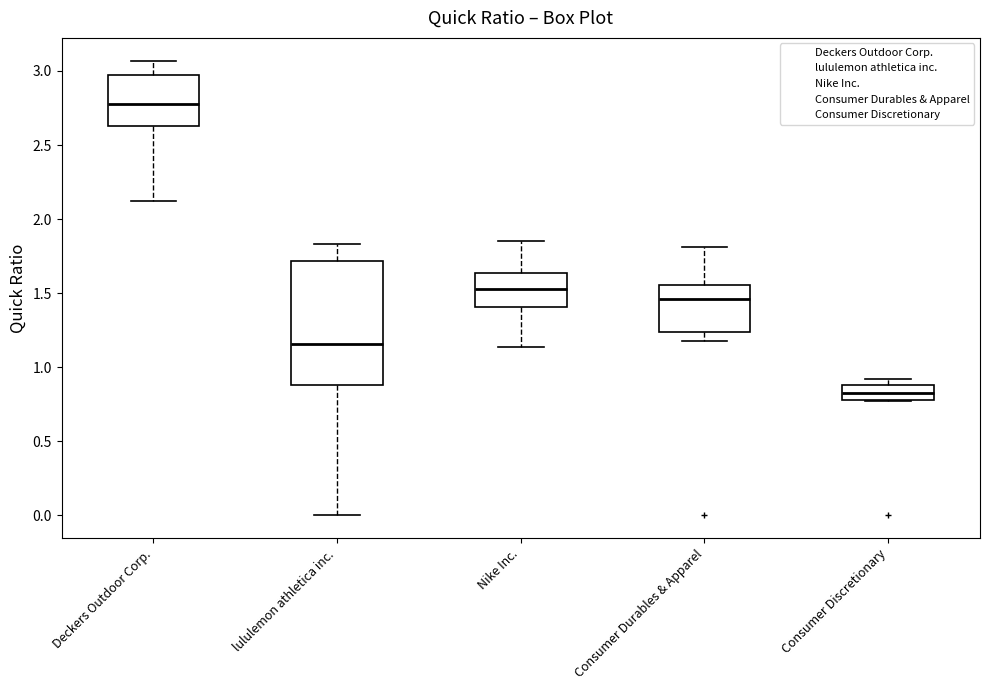

Which box's median line is the highest?

Deckers Outdoor Corp.